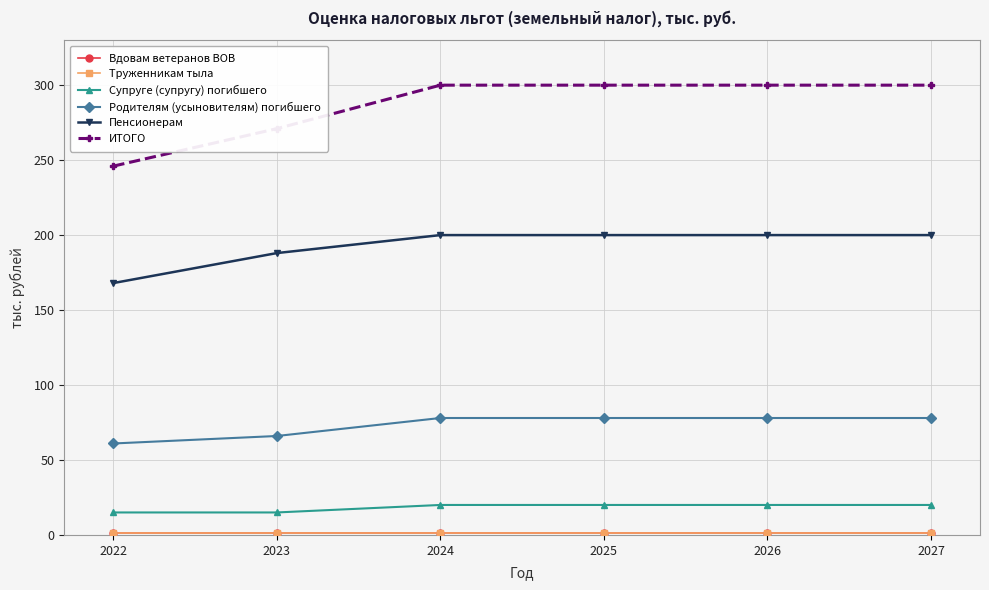

Is this an area chart (filled region under the line)?

No